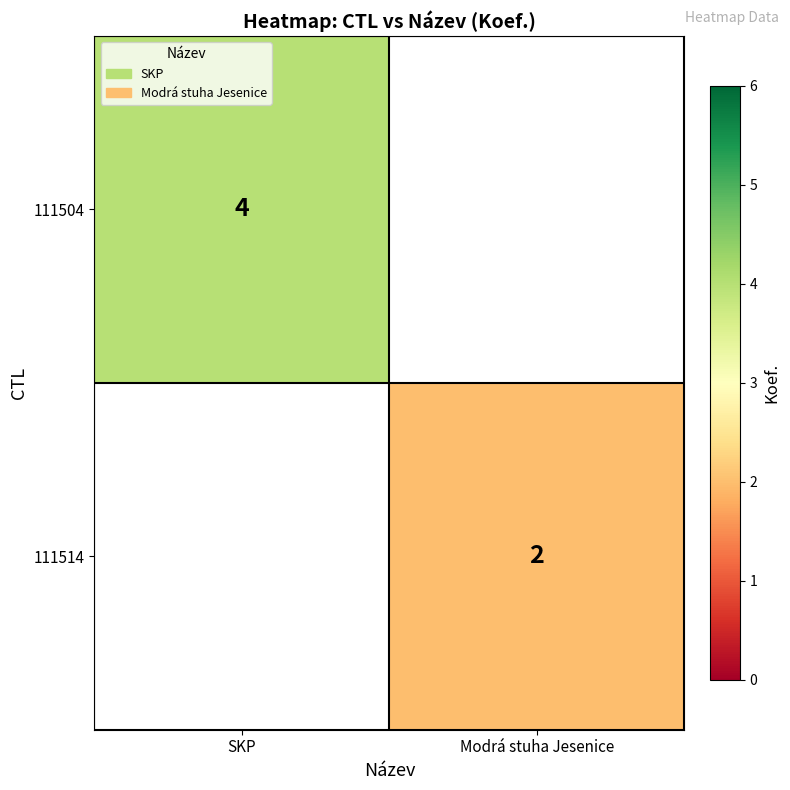

The value of 111504 at SKP is 4. True or false?

True